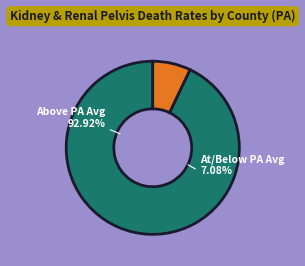

True or false: Wayne accounts for 1% of the total.

False